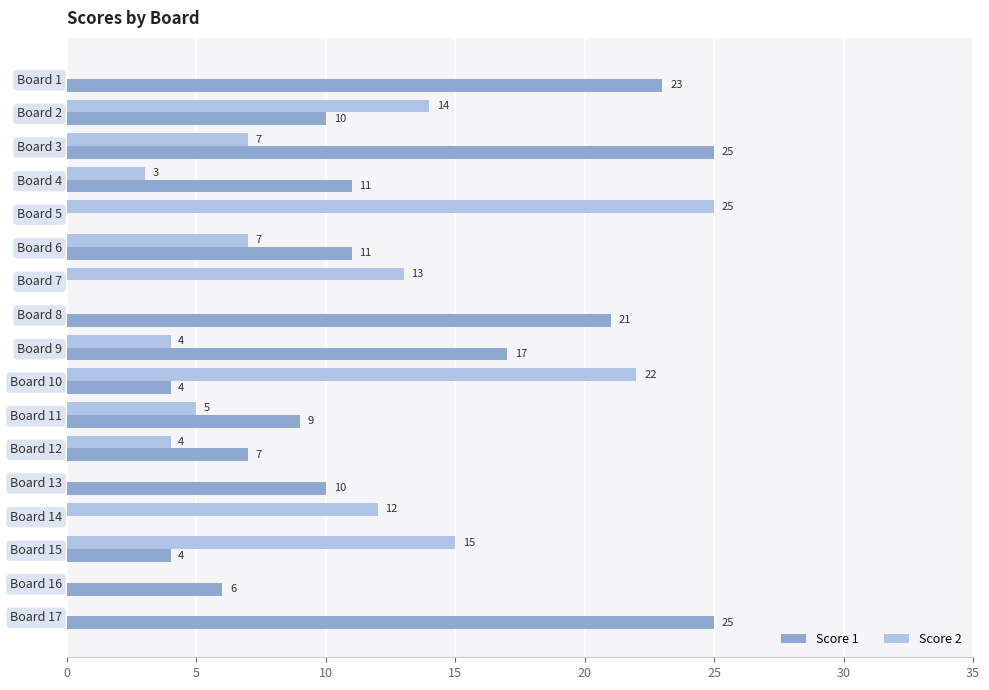

The value of Score 1 at Board 5 is 0. True or false?

True